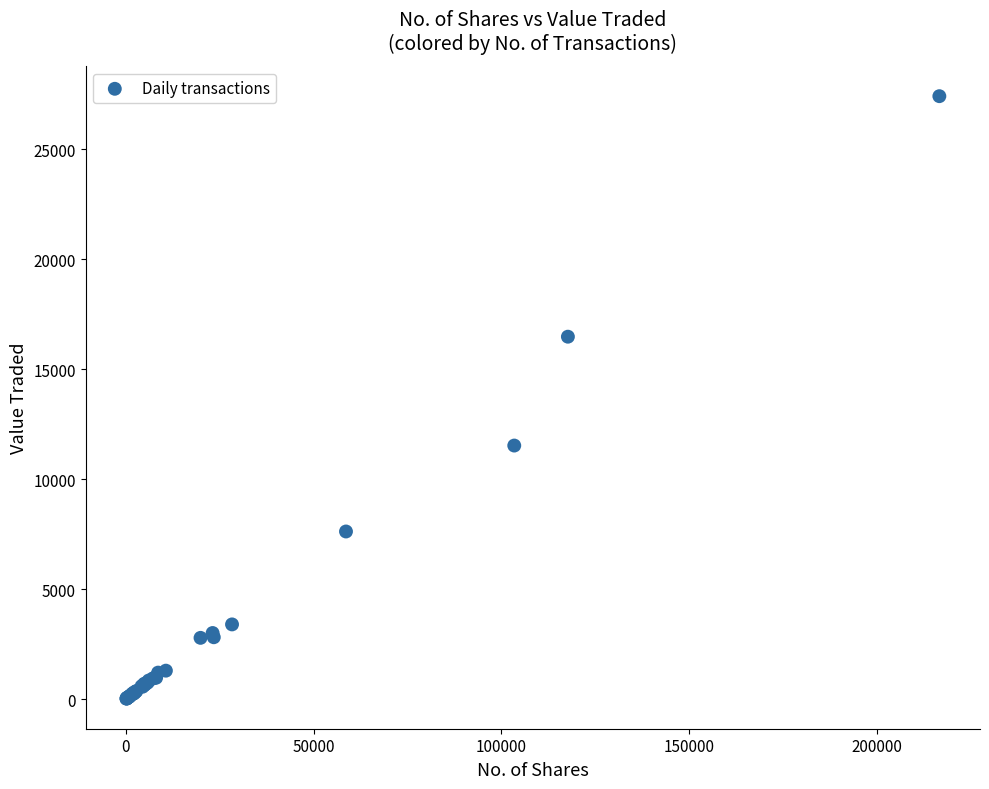

What Y value in the scatter plot is closest to 13721?

11530